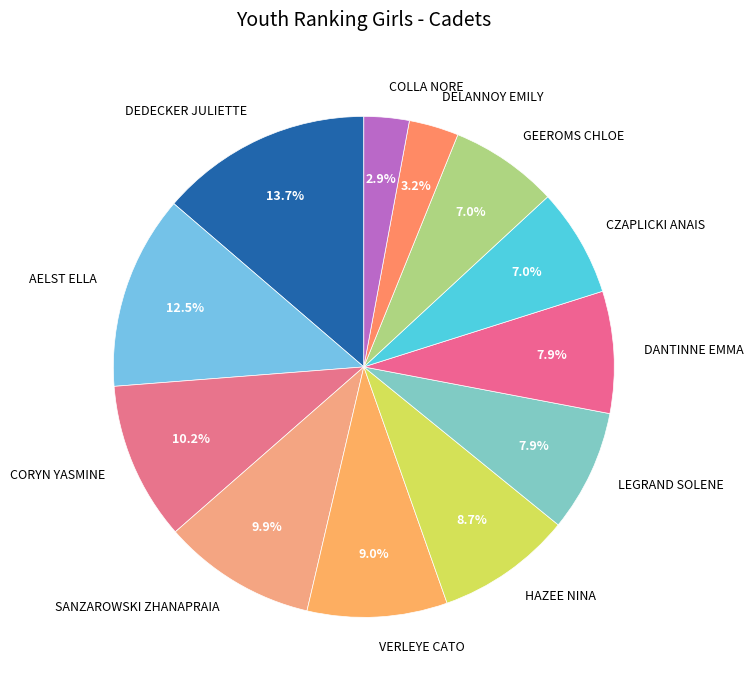

Combined, do DELANNOY EMILY and LEGRAND SOLENE account for over 50%?

No